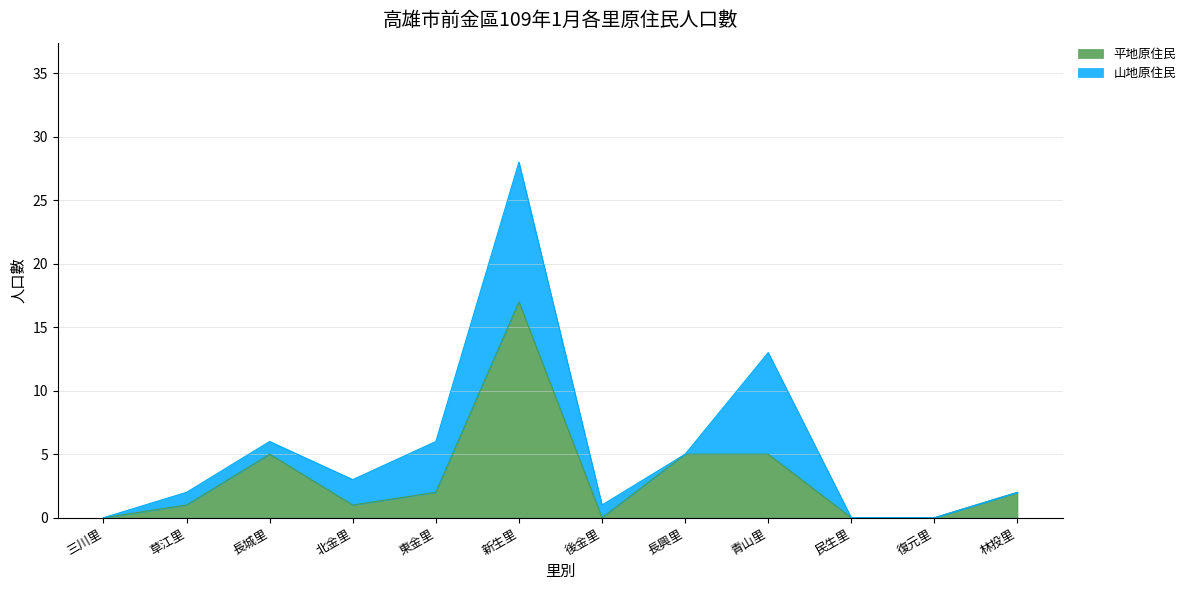

Does the chart have visible grid lines?

Yes